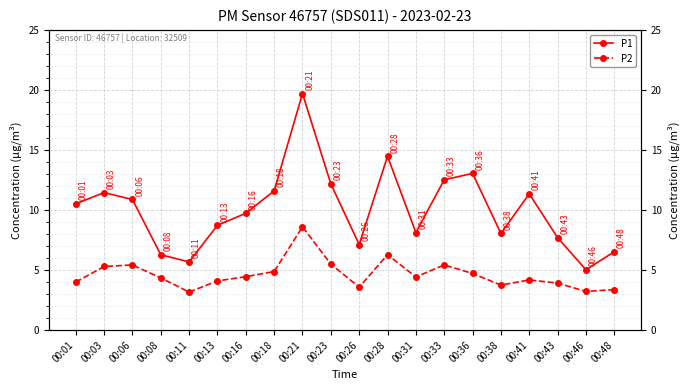

Does the chart display data point markers on the line(s)?

Yes